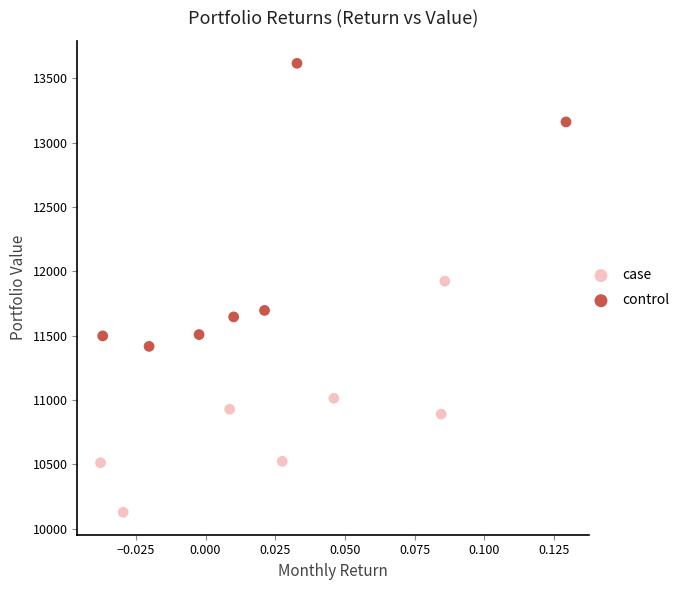

Which series contains the lowest Y value?

case